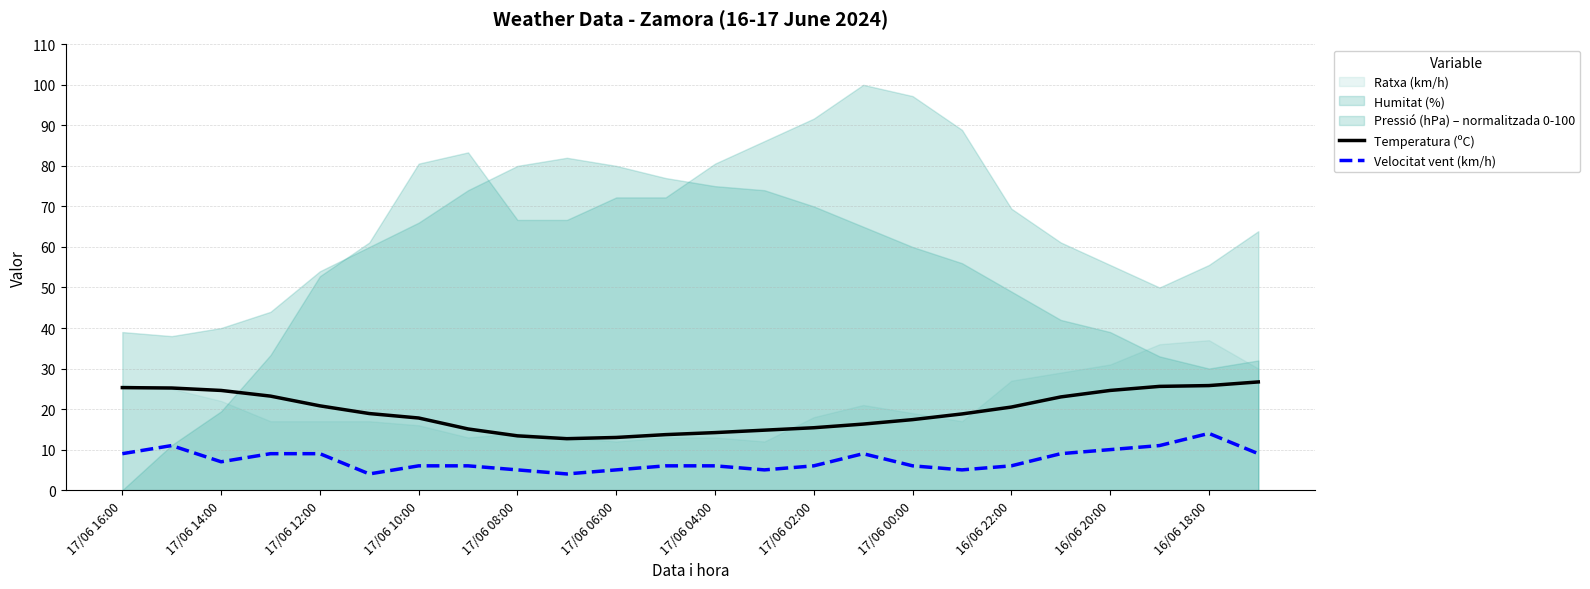

True or false: Velocitat vent (km/h) and Temperatura (ºC) intersect in this chart.

False